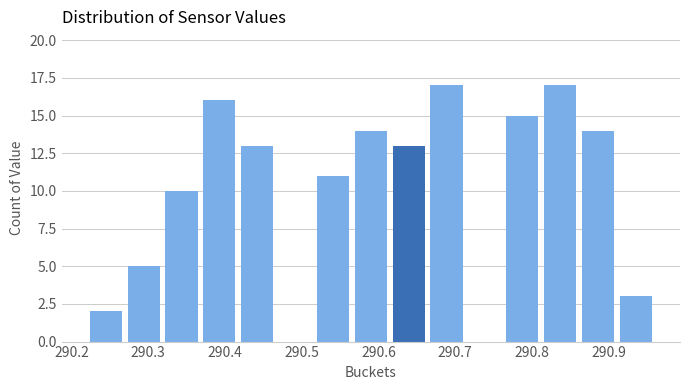

Reading left to right, transcribe this chart: for each bar, give the range it covers on the x-axis and its height. Neither the bar edges nor the heights are printed on the chart, so give them approximately, as read against the axes.

290.22 to 290.27: 2
290.27 to 290.32: 5
290.32 to 290.37: 10
290.37 to 290.42: 16
290.42 to 290.47: 13
290.47 to 290.52: 0
290.52 to 290.57: 11
290.57 to 290.61: 14
290.61 to 290.66: 13
290.66 to 290.71: 17
290.71 to 290.76: 0
290.76 to 290.81: 15
290.81 to 290.86: 17
290.86 to 290.91: 14
290.91 to 290.96: 3